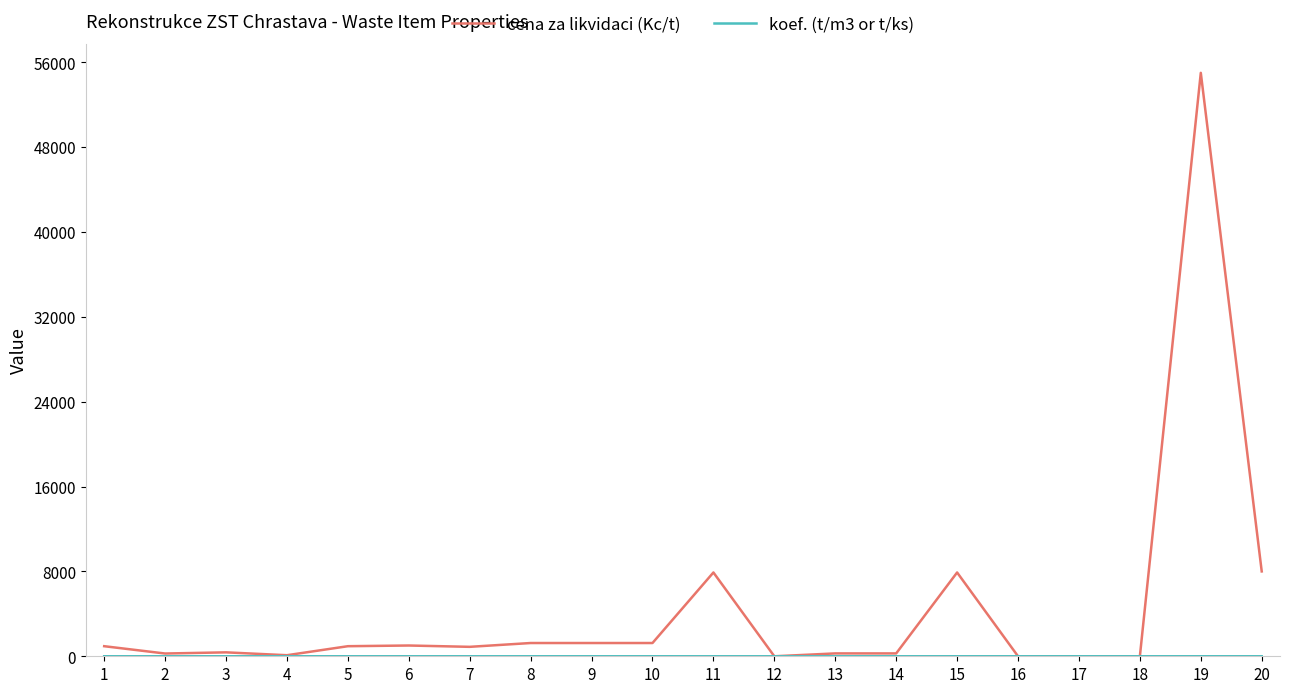

What is the maximum value shown in the chart?

55000.0